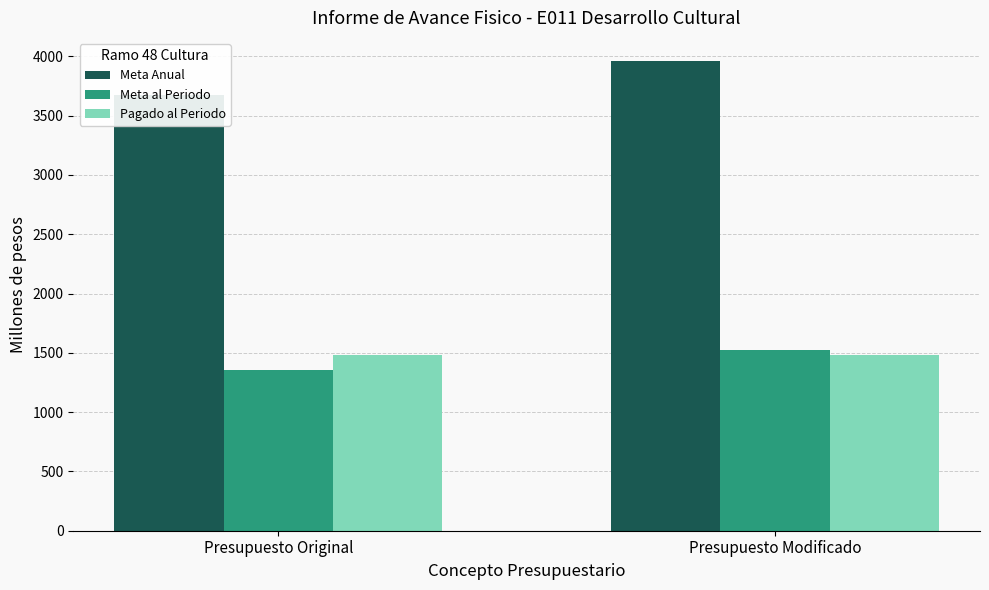

Rank the series by their maximum value, from lowest to highest.

Pagado al Periodo, Meta al Periodo, Meta Anual